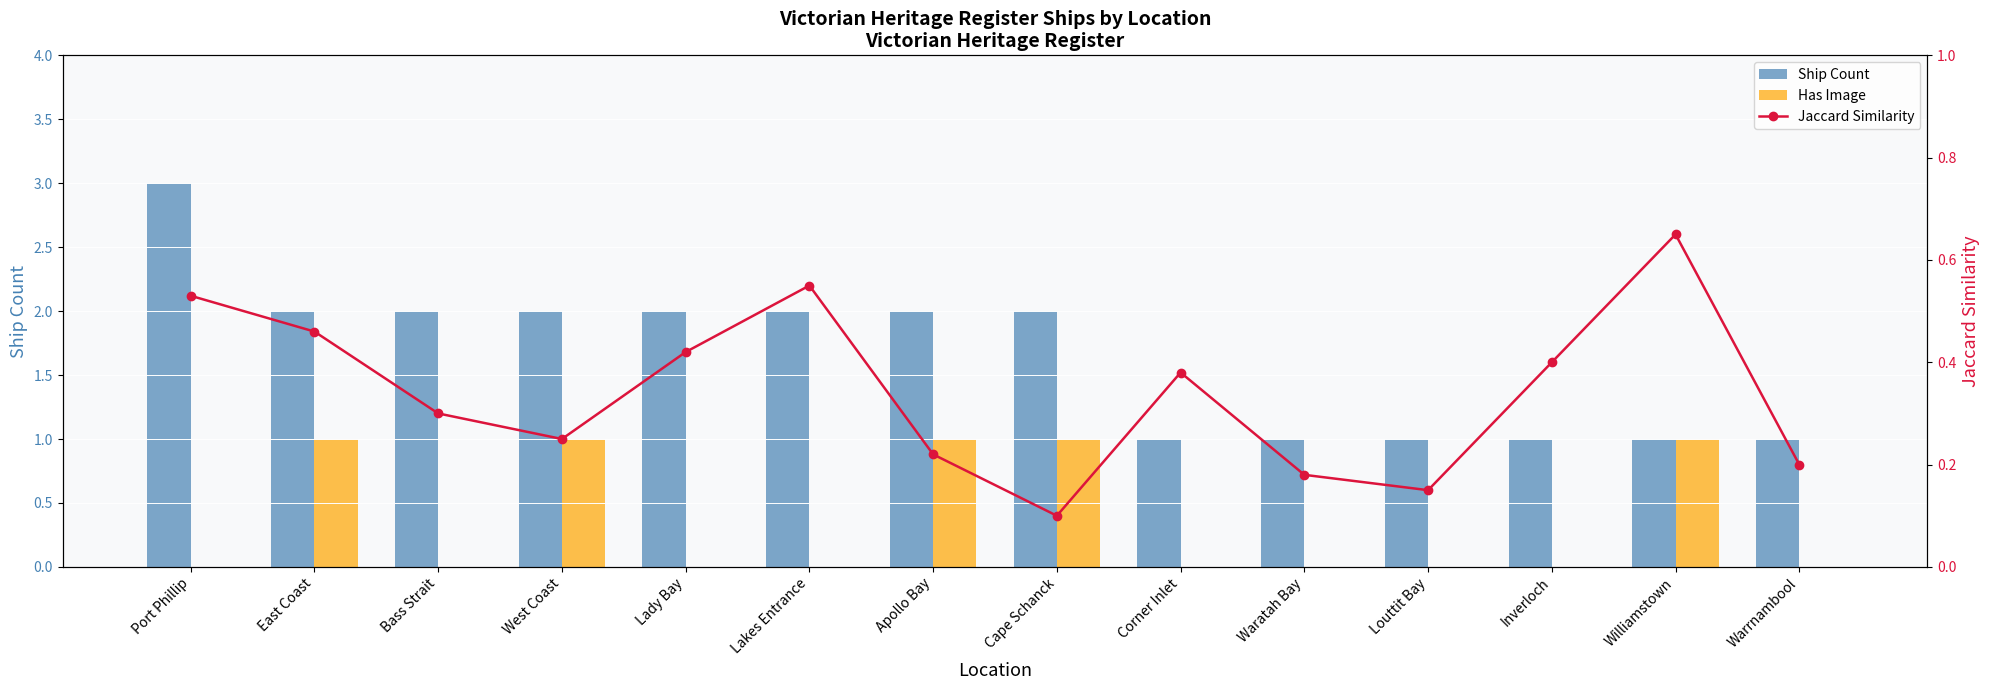

Is the value of Jaccard Similarity at Lakes Entrance greater than the value of Has Image at Lakes Entrance?

Yes